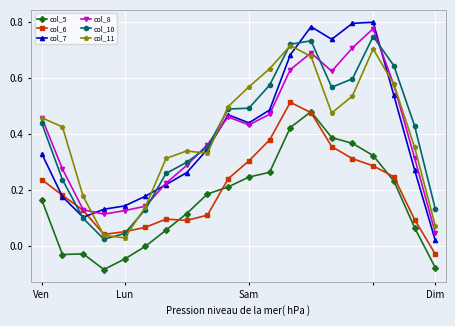

Which series has the widest spread of values?

col_7